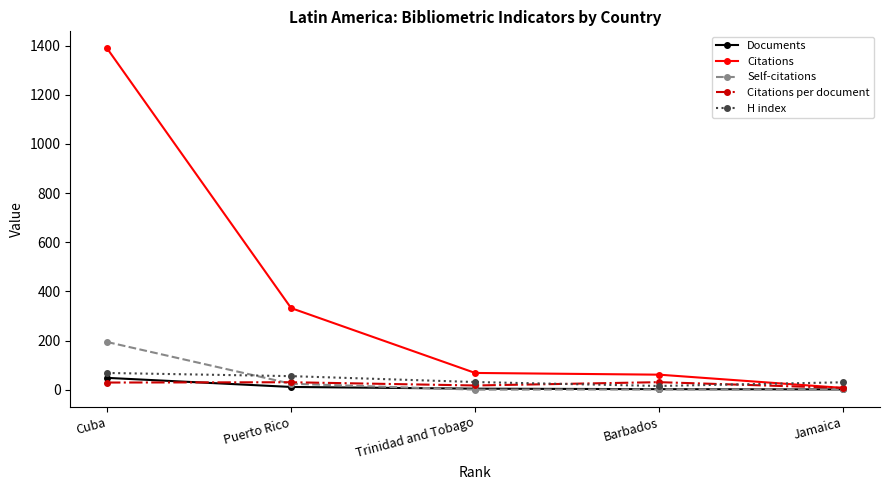

What position from the left is Barbados?

4